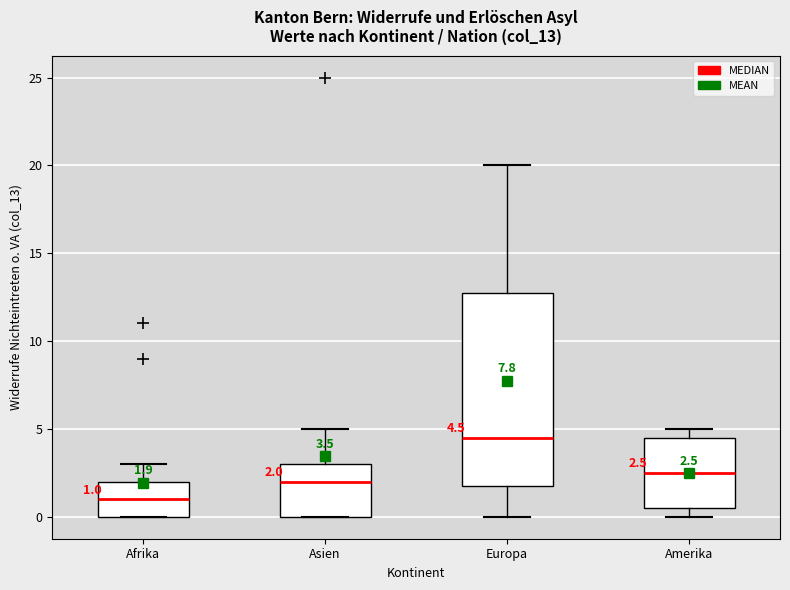

Which box has the lowest median line?

Afrika